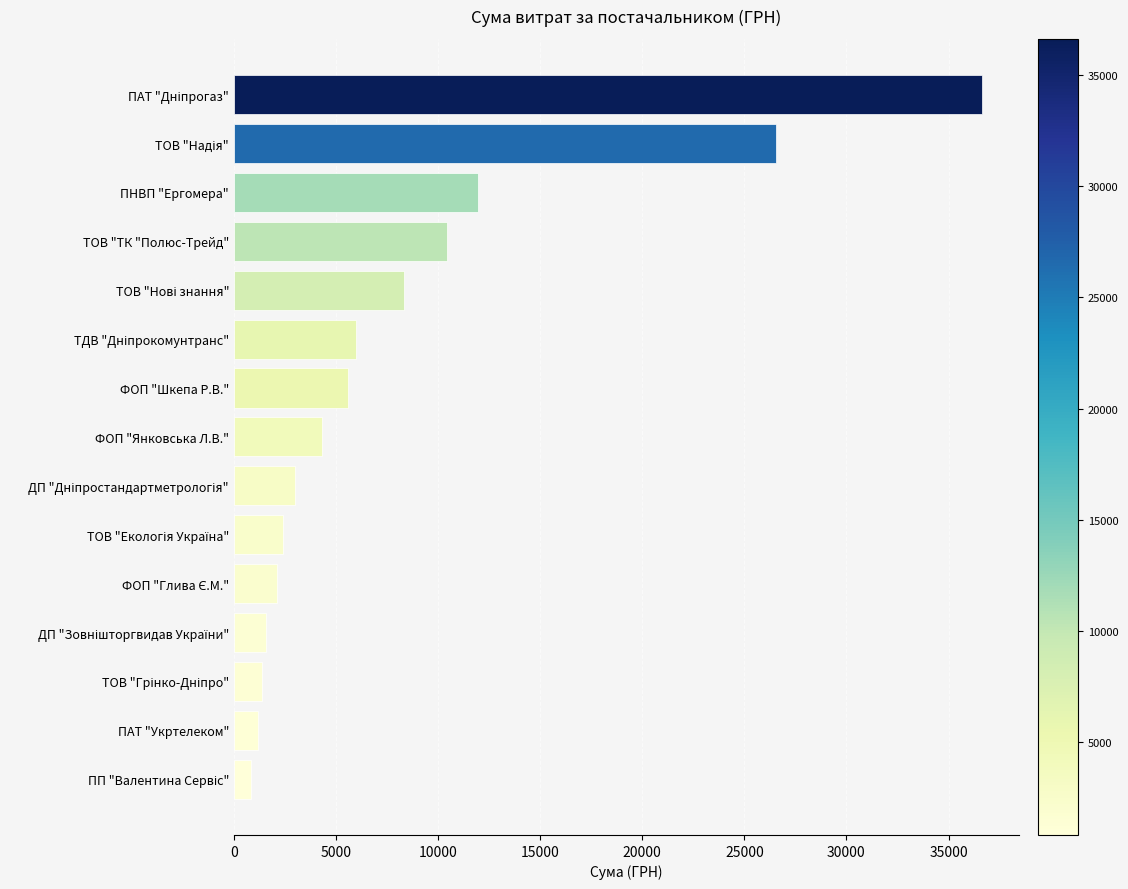

Is it true that the value at ФОП "Янковська Л.В." is 6450.0?

False